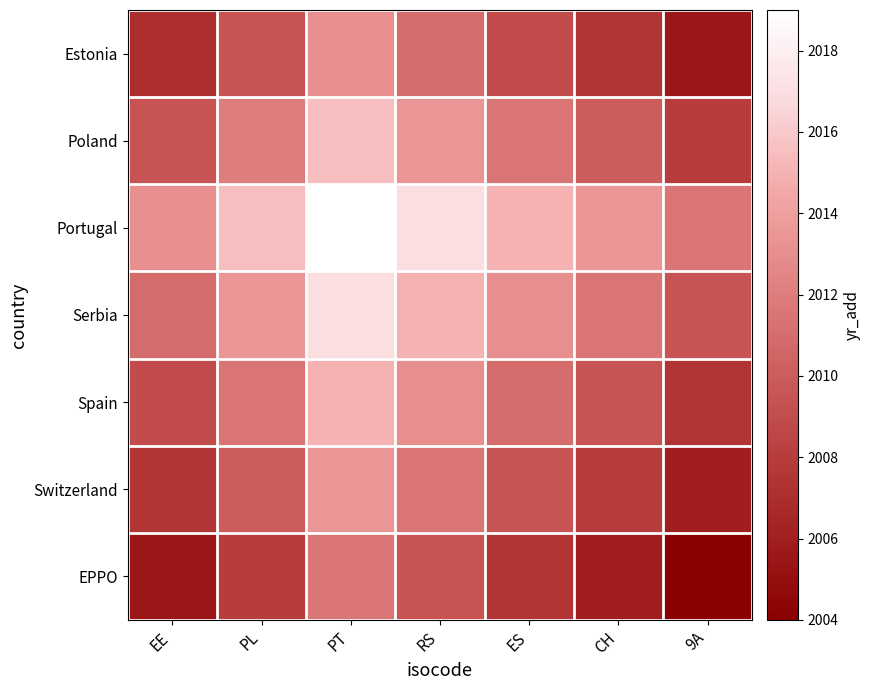

Reading left to right, extract all data points from this chart.

Estonia: EE=2007.0	PL=2009.5	PT=2013.0	RS=2011.0	ES=2009.0	CH=2007.5	9A=2005.5
Poland: EE=2009.5	PL=2012.0	PT=2015.5	RS=2013.5	ES=2011.5	CH=2010.0	9A=2008.0
Portugal: EE=2013.0	PL=2015.5	PT=2019.0	RS=2017.0	ES=2015.0	CH=2013.5	9A=2011.5
Serbia: EE=2011.0	PL=2013.5	PT=2017.0	RS=2015.0	ES=2013.0	CH=2011.5	9A=2009.5
Spain: EE=2009.0	PL=2011.5	PT=2015.0	RS=2013.0	ES=2011.0	CH=2009.5	9A=2007.5
Switzerland: EE=2007.5	PL=2010.0	PT=2013.5	RS=2011.5	ES=2009.5	CH=2008.0	9A=2006.0
EPPO: EE=2005.5	PL=2008.0	PT=2011.5	RS=2009.5	ES=2007.5	CH=2006.0	9A=2004.0